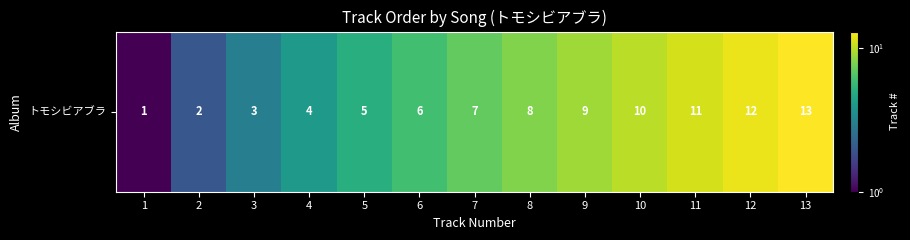

Reading right to left, what are all the values shown in this chart?

13	12	11	10	9	8	7	6	5	4	3	2	1